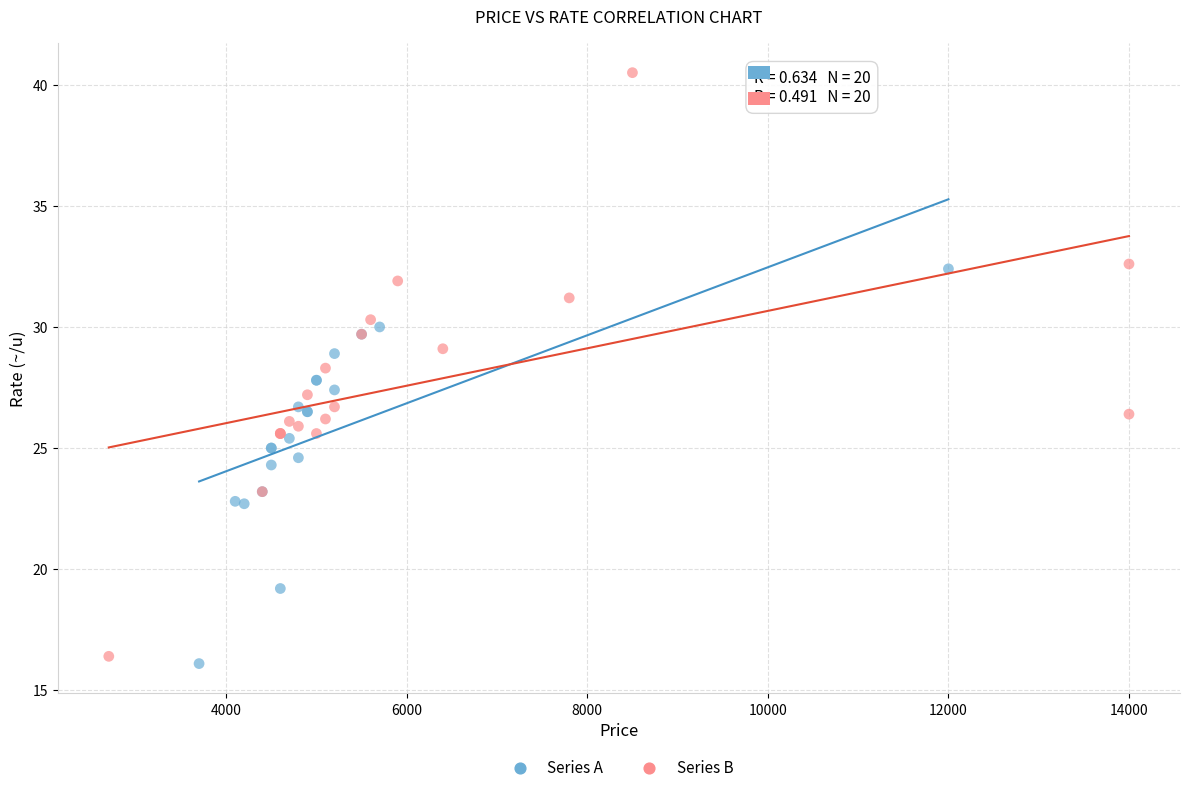

Which series has the largest Y range (max minus min)?

Series B